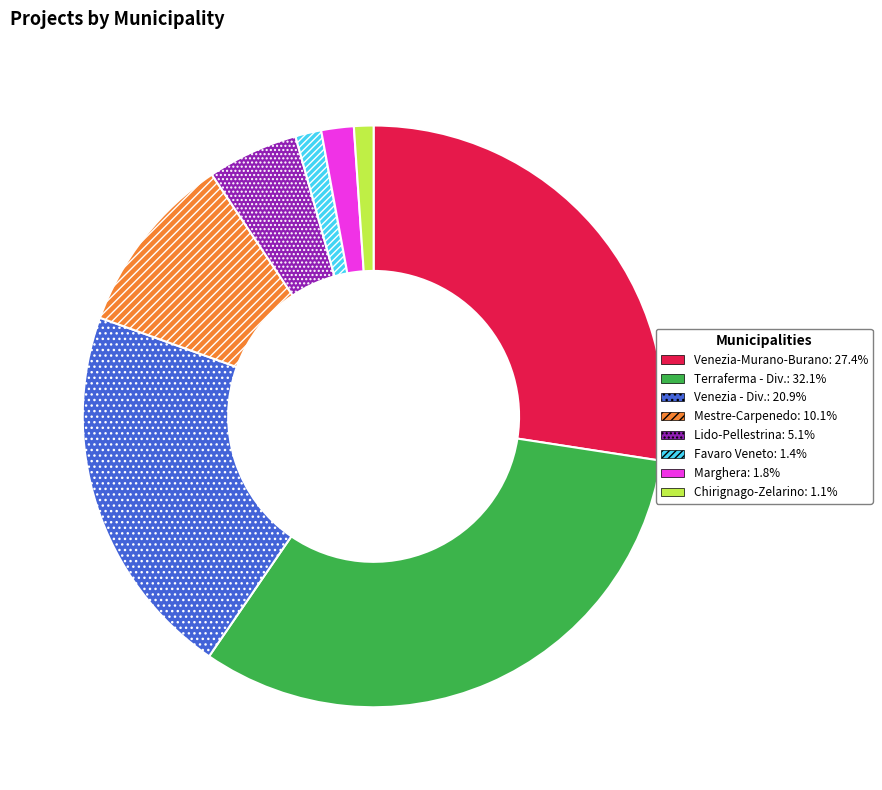

Is there any slice that represents more than half of the pie?

No